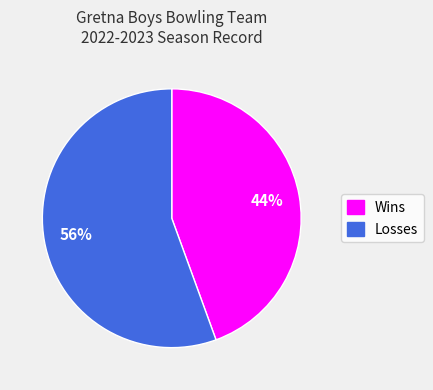

Which category has the biggest portion of the pie?

Losses